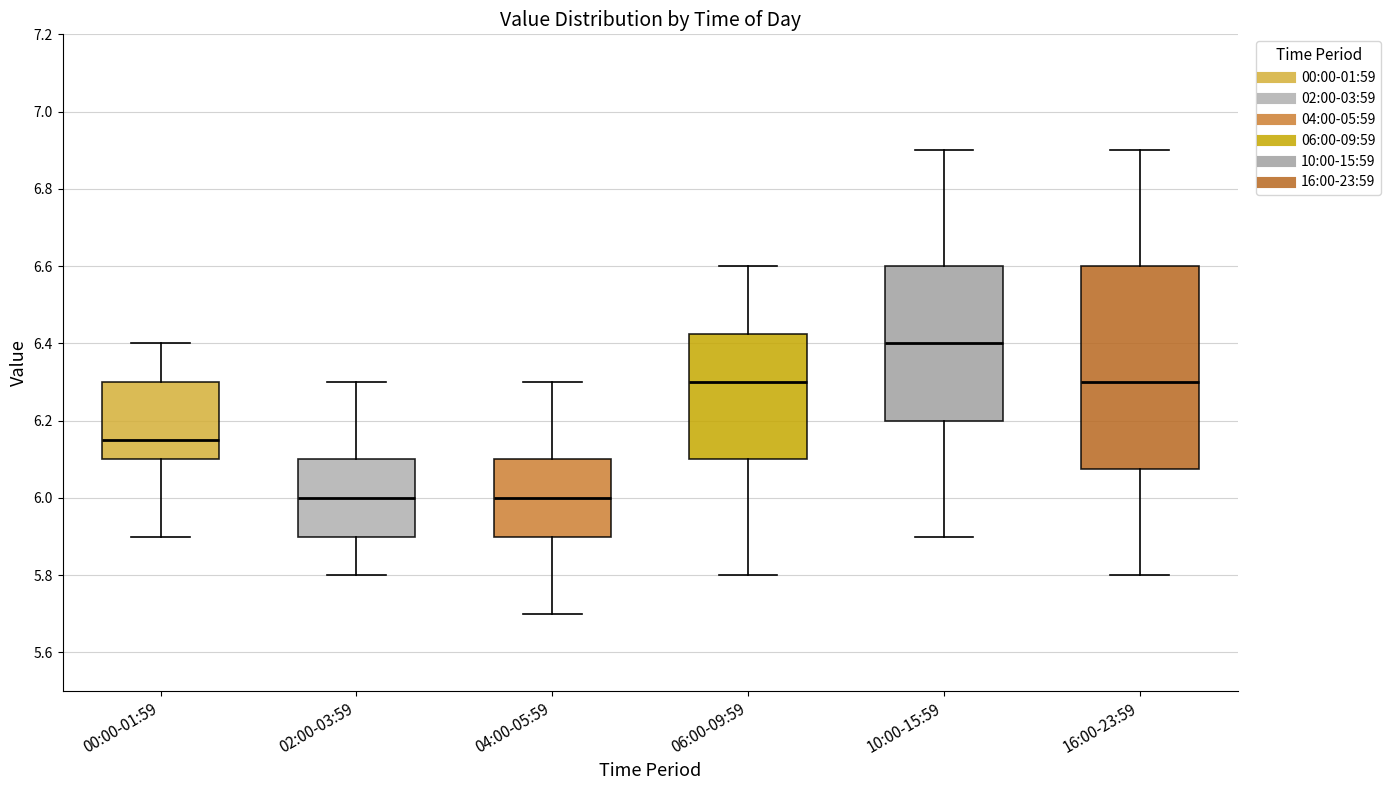

Reading left to right, read every box against the y-axis: the position of its median line, the range the box covers, and the ends of its whiskers. The values are not printed on the chart, so give them approximately, as read against the axis.

00:00-01:59: median 6.16, box 6.10 to 6.30, whiskers 5.90 to 6.40
02:00-03:59: median 6.00, box 5.90 to 6.10, whiskers 5.80 to 6.30
04:00-05:59: median 6.00, box 5.90 to 6.10, whiskers 5.70 to 6.30
06:00-09:59: median 6.30, box 6.10 to 6.42, whiskers 5.80 to 6.60
10:00-15:59: median 6.40, box 6.20 to 6.60, whiskers 5.90 to 6.90
16:00-23:59: median 6.30, box 6.08 to 6.60, whiskers 5.80 to 6.90